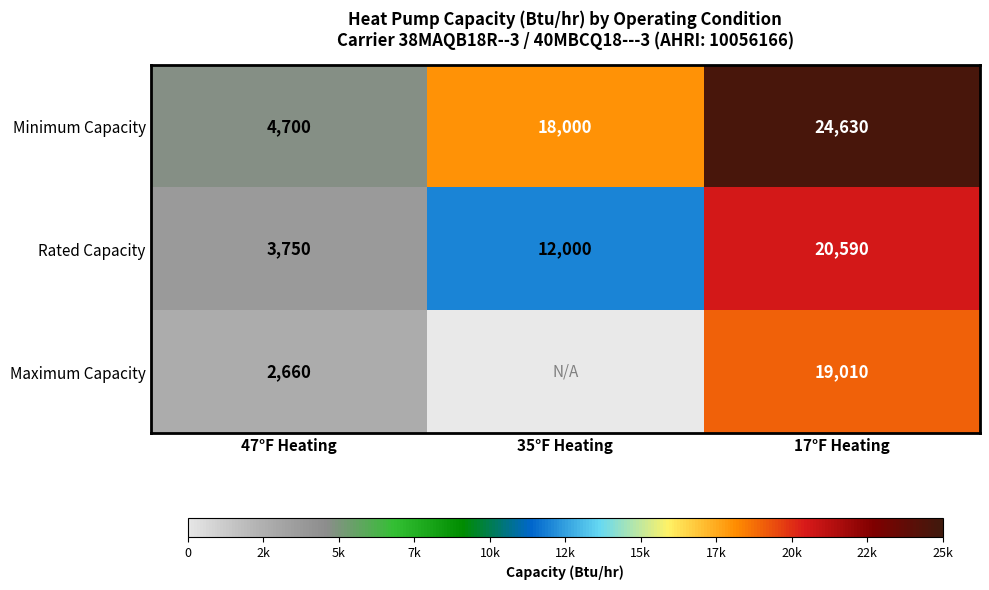

What is the total value across all series at 35°F Heating?

30000